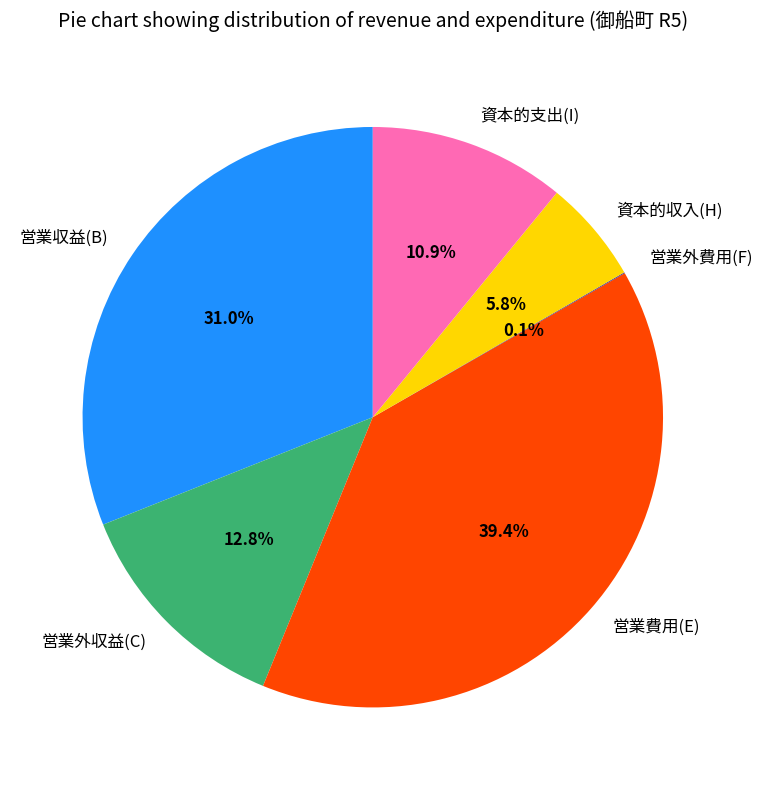

How much of the chart is everything except 資本的支出(I)?

89.1%